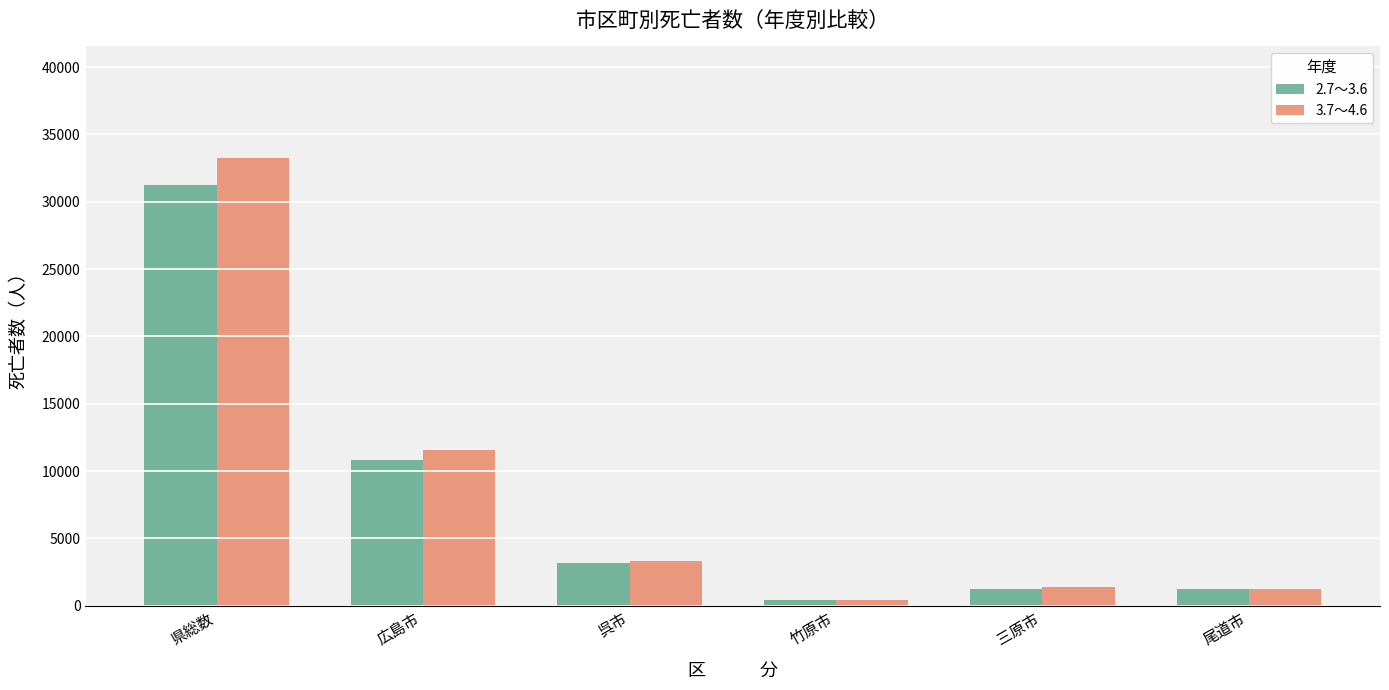

What is the value of the 2.7～3.6 bar at the 3rd from the left?

3204